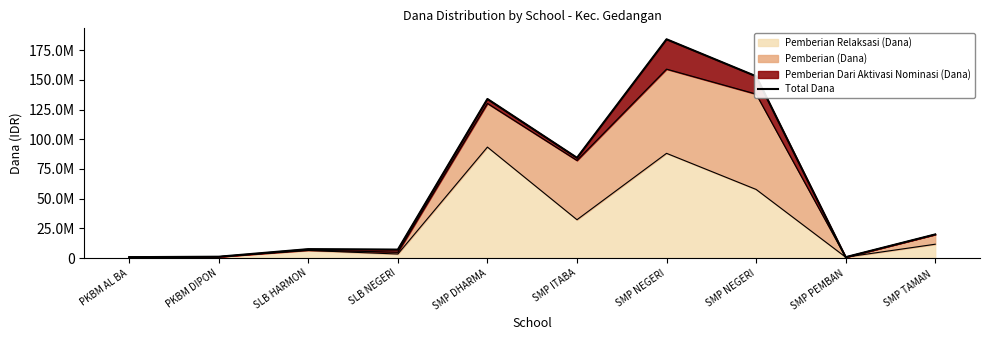

Rank the categories by value from lowest to highest.

PKBM AL BA, SMP PEMBAN, PKBM DIPON, SLB NEGERI, SLB HARMON, SMP TAMAN , SMP ITABA, SMP DHARMA, SMP NEGERI, SMP NEGERI